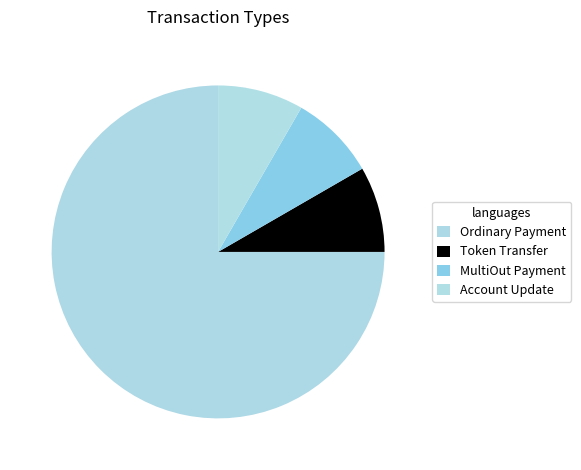

Count the number of slices in the pie.

4